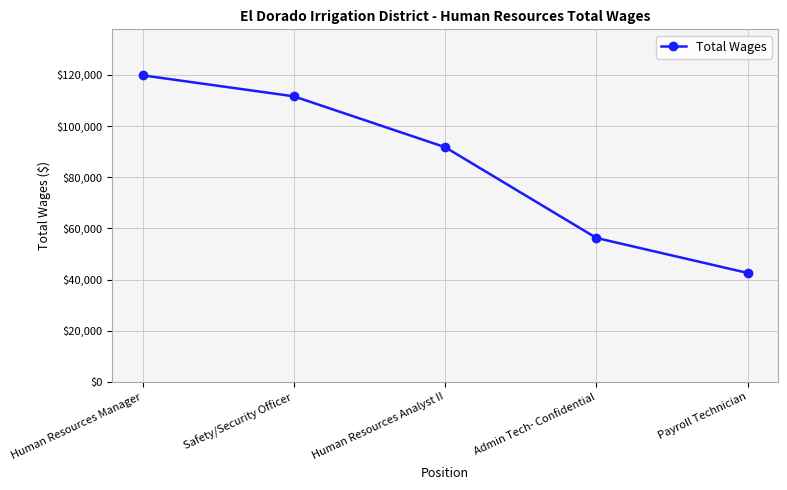

What is the difference between the values at Admin Tech- Confidential and Human Resources Analyst II?

35473